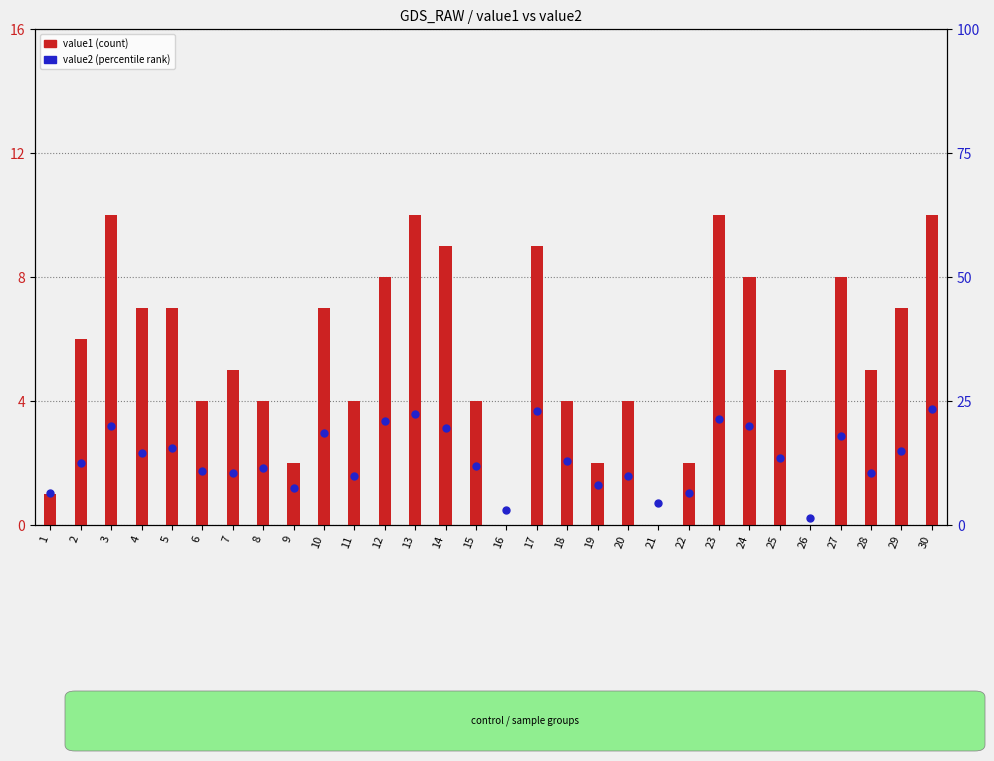

At which category is the sum across all series the highest?

30